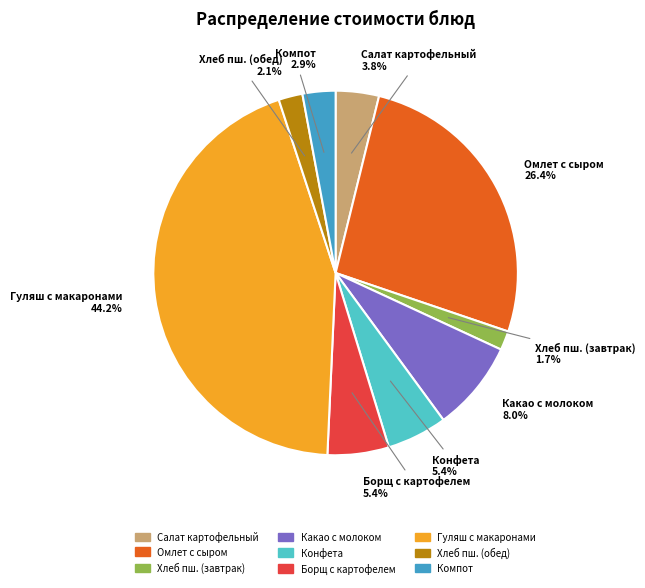

To the nearest percent, what is the difference between the largest and smallest slice percentages?

43%